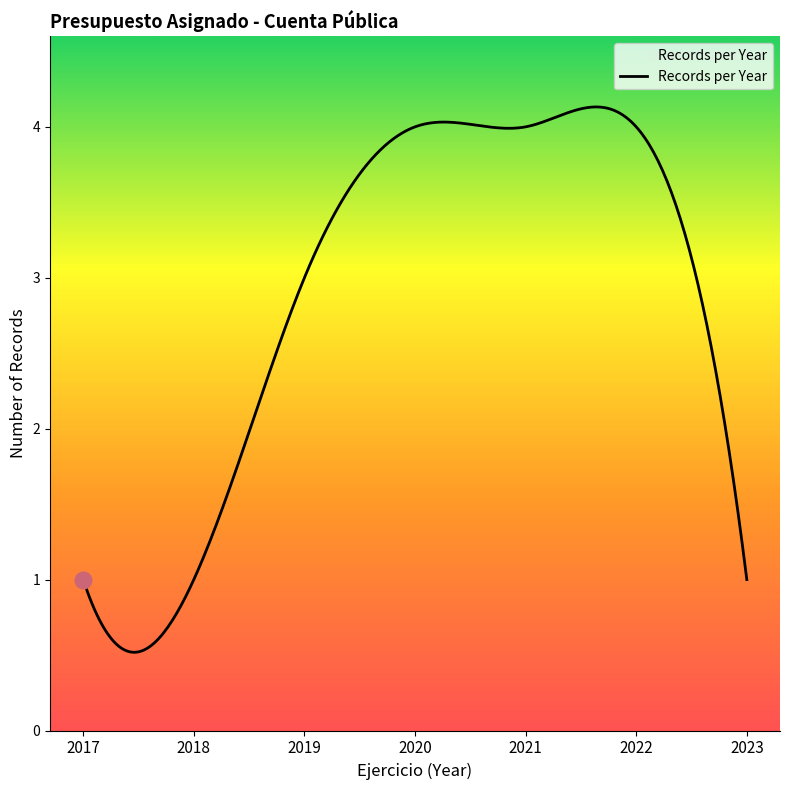

Does the chart have visible grid lines?

No